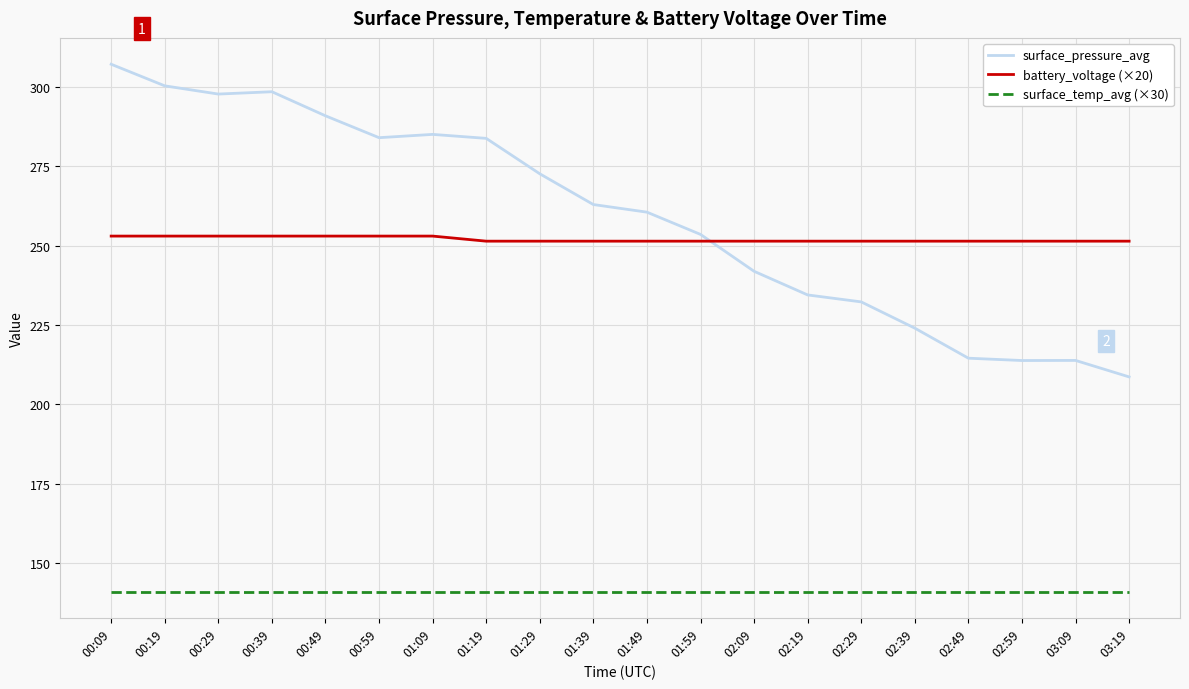

What is the minimum value for surface_temp_avg (×30)?

141.0